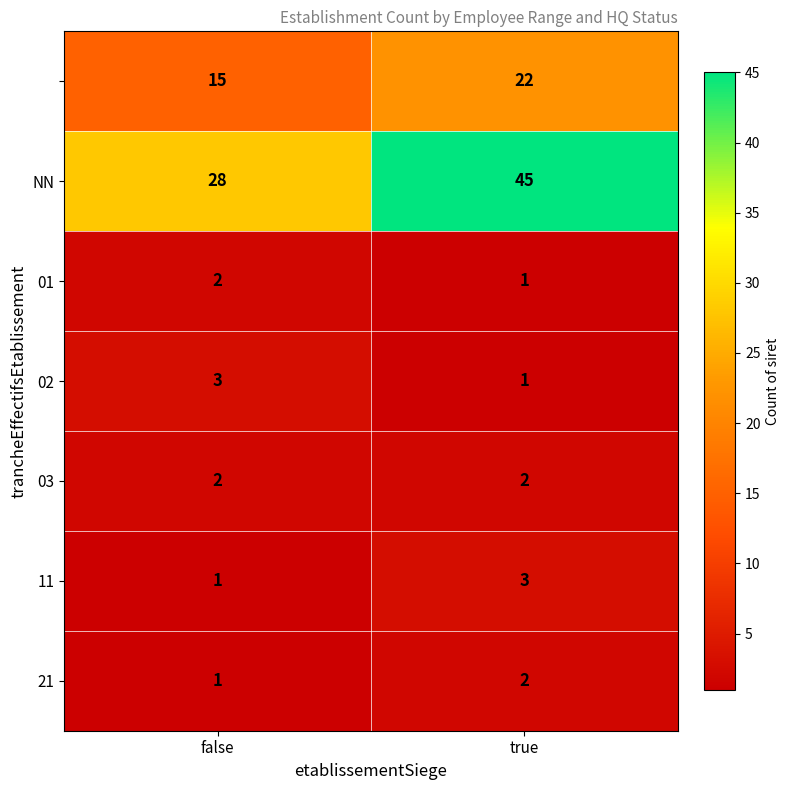

What is the difference between the highest and lowest values at false?

27